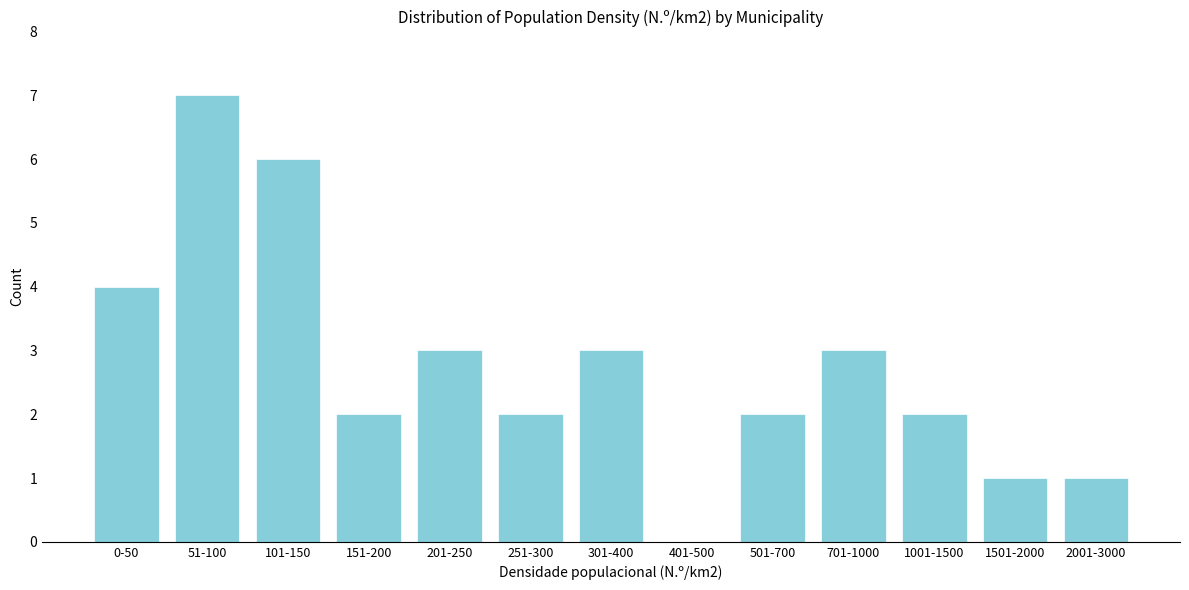

Reading left to right, transcribe all the data shown in this chart.

0-50=4	51-100=7	101-150=6	151-200=2	201-250=3	251-300=2	301-400=3	401-500=0	501-700=2	701-1000=3	1001-1500=2	1501-2000=1	2001-3000=1